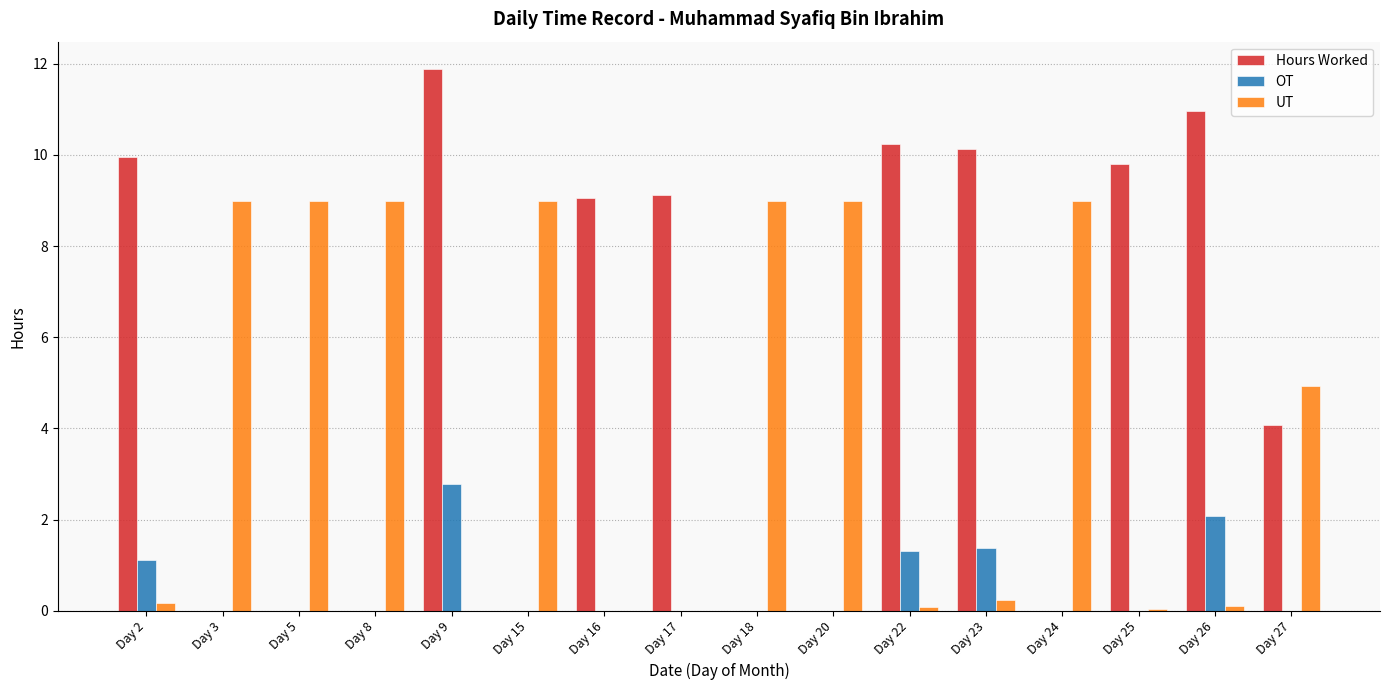

What is the average value of the OT series?

0.5